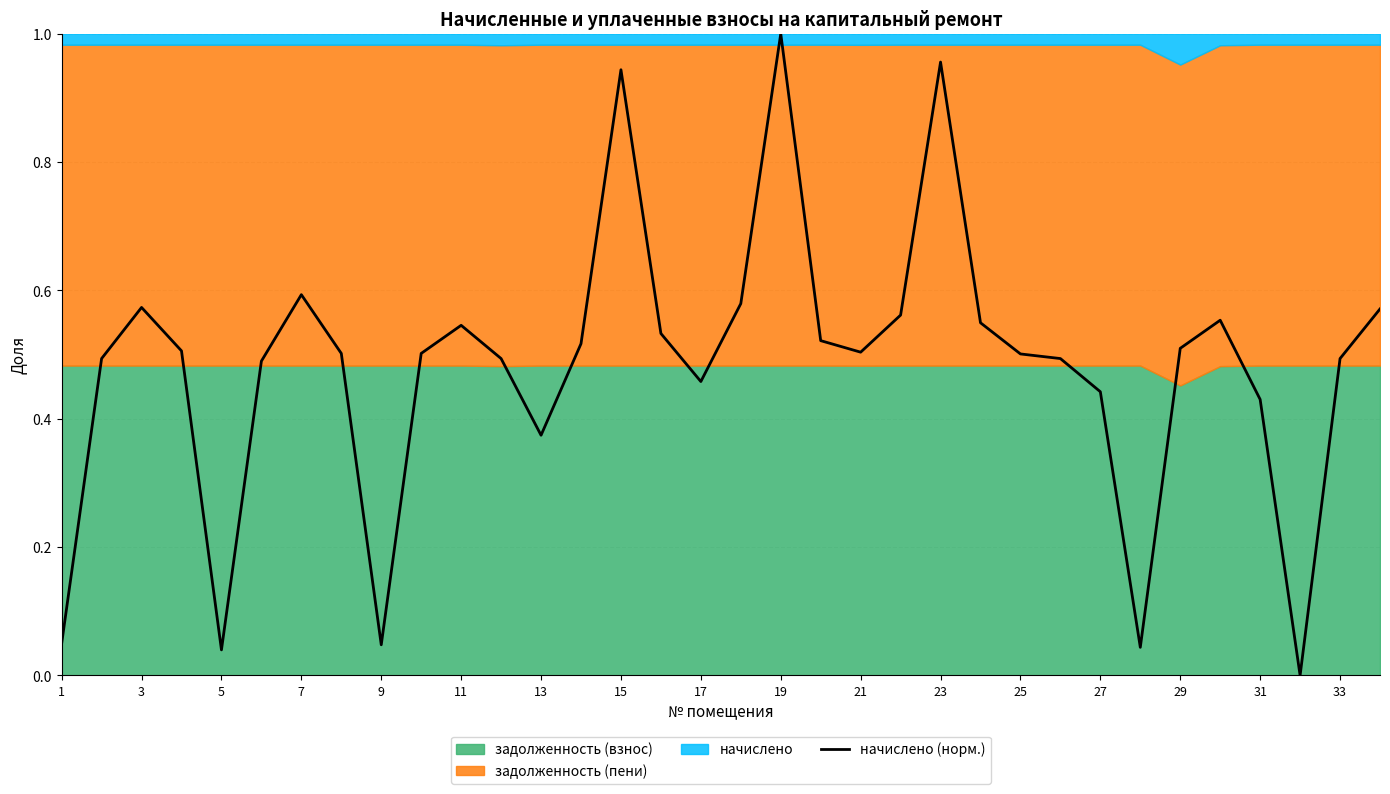

Is it true that начислено (норм.) equals 0.2 at 31?

False